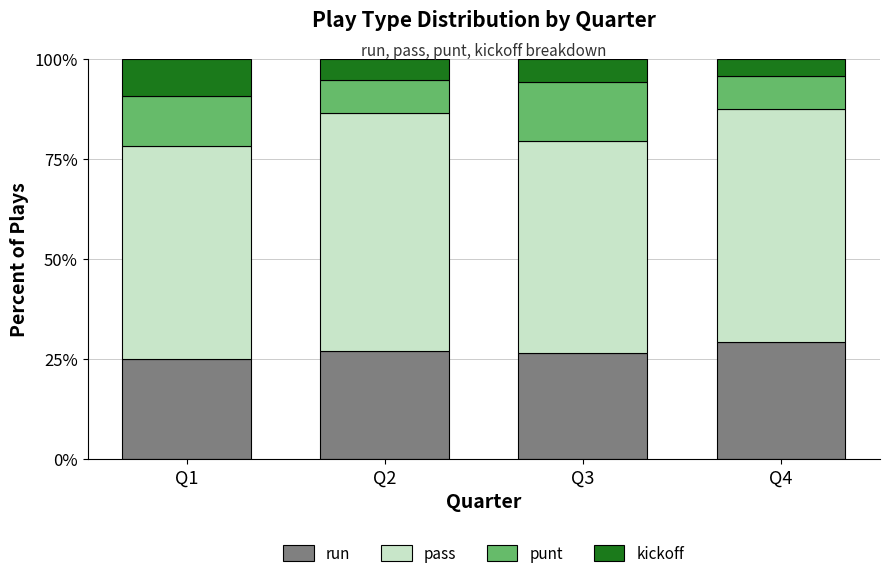

Reading left to right, transcribe the values for run.

25.0	27.0	26.5	29.2